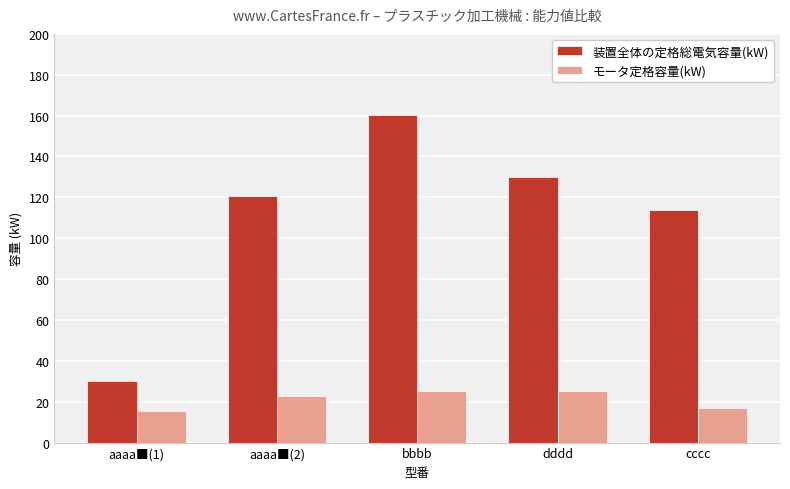

What is the greatest value displayed?

160.5